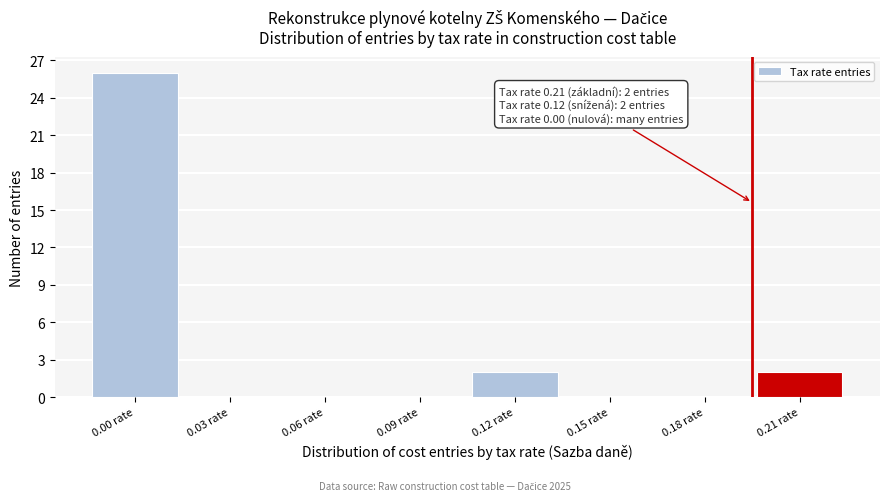

Reading left to right, what are all the values shown in this chart?

0.00 rate=26	0.03 rate=0	0.06 rate=0	0.09 rate=0	0.12 rate=2	0.15 rate=0	0.18 rate=0	0.21 rate=2